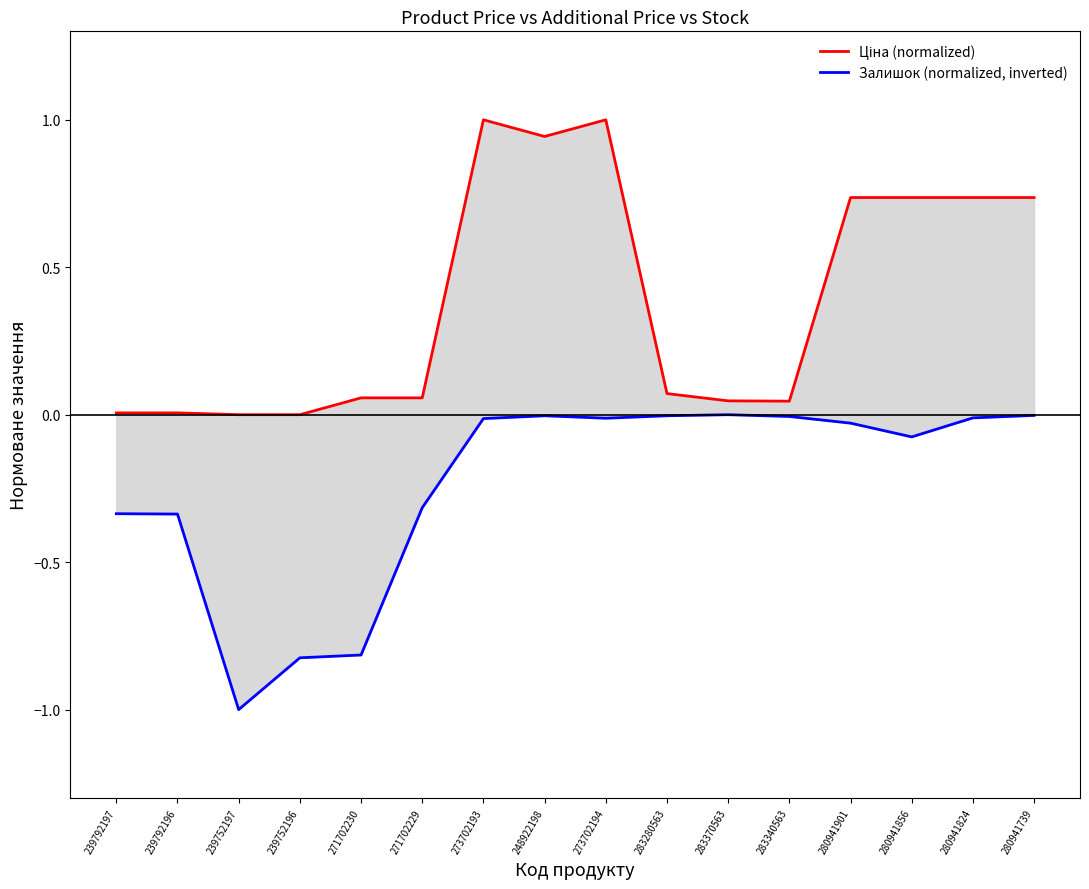

What is the minimum value shown in the chart?

-1.0